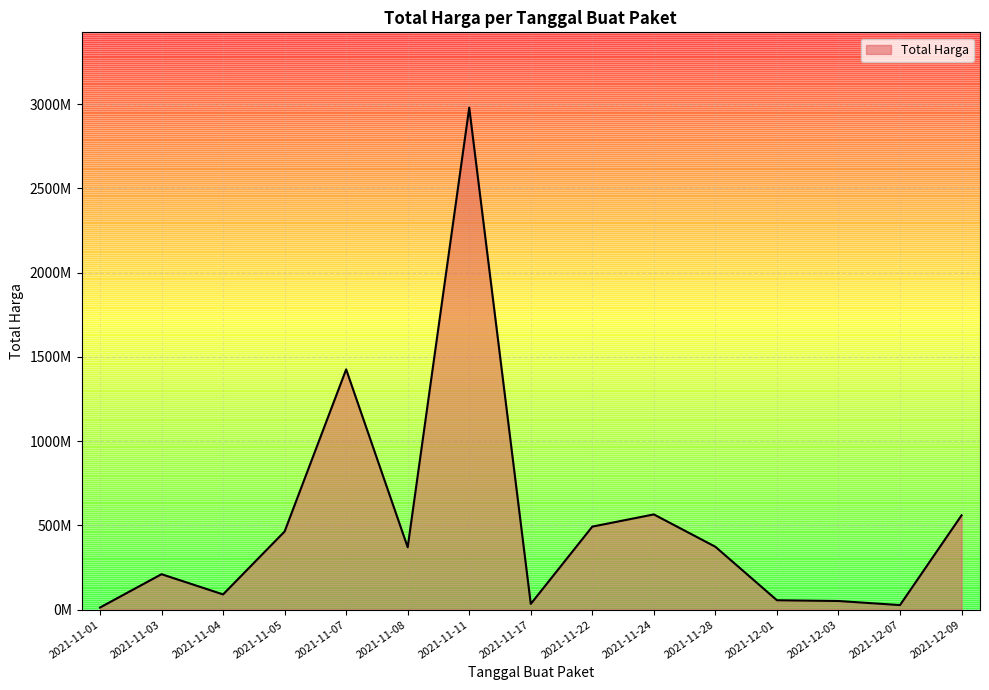

Does the chart have visible grid lines?

Yes